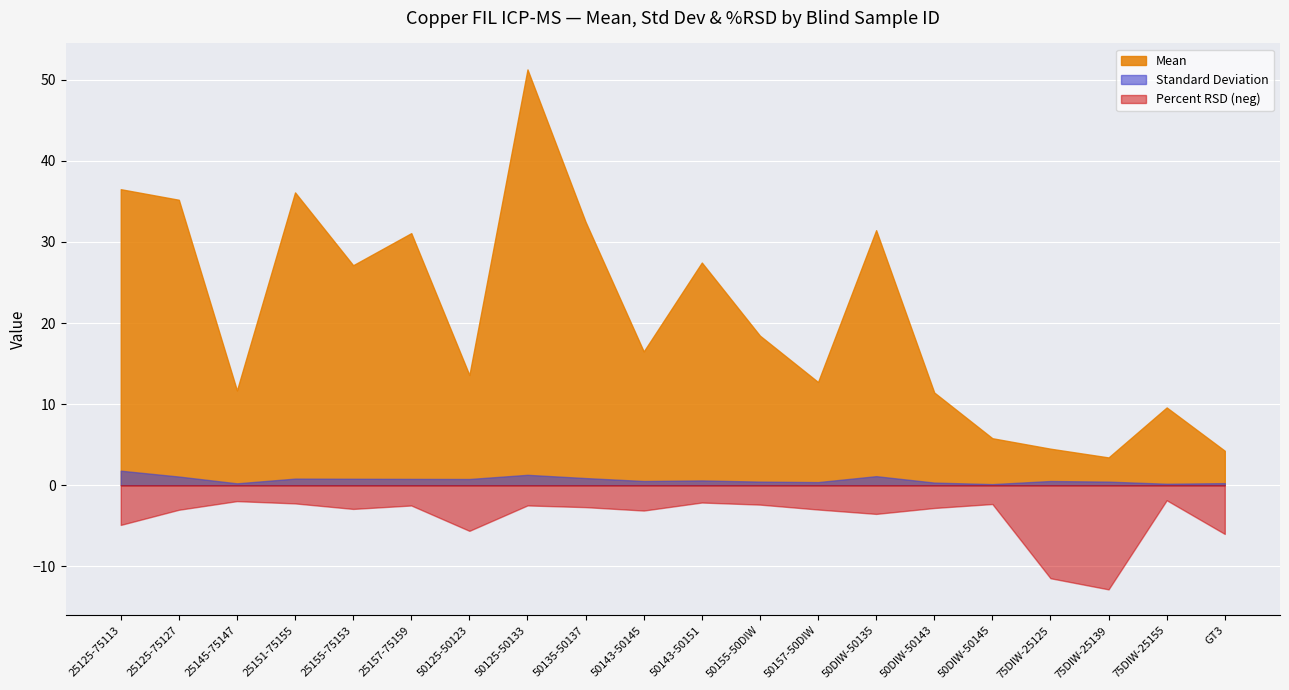

Is the value of Mean at 50143-50145 greater than the value of Standard Deviation at 50125-50133?

Yes